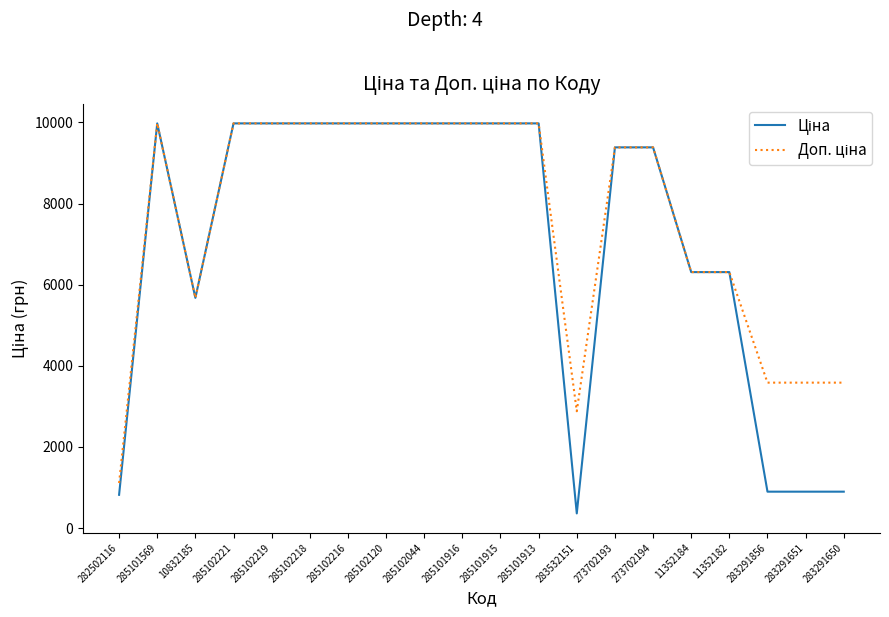

At which category does the chart reach its minimum across all series?

283532151